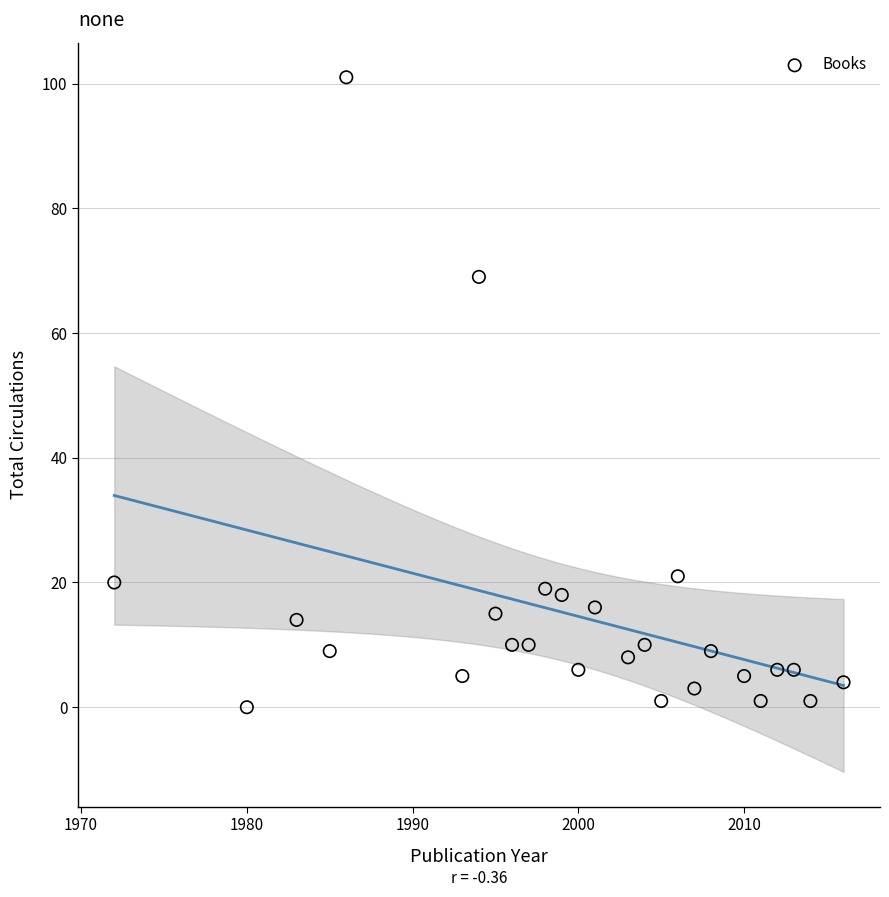

What is the range of X values (max minus min)?

44